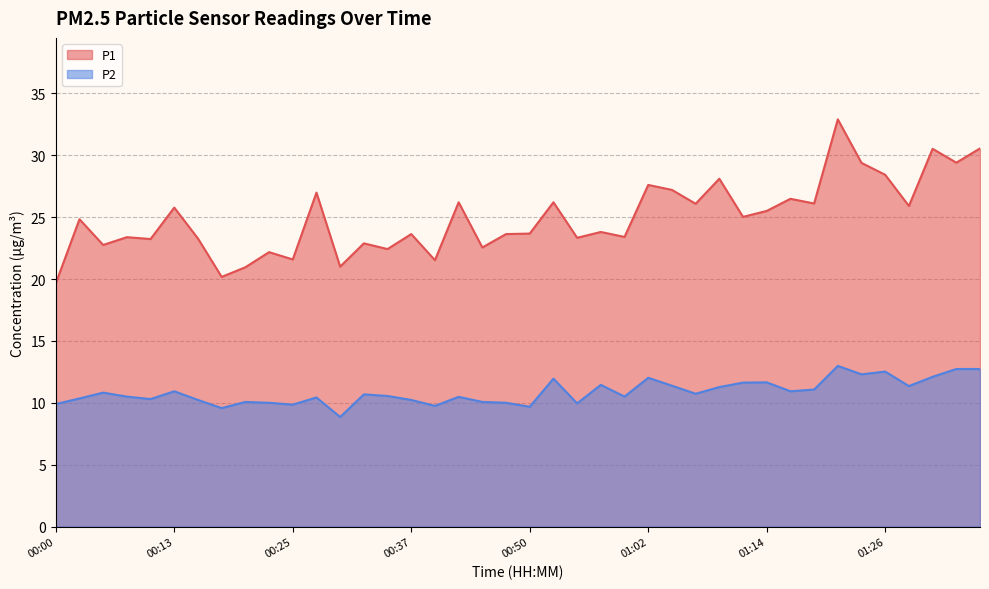

Which category has the highest value in the P2 series?

01:21